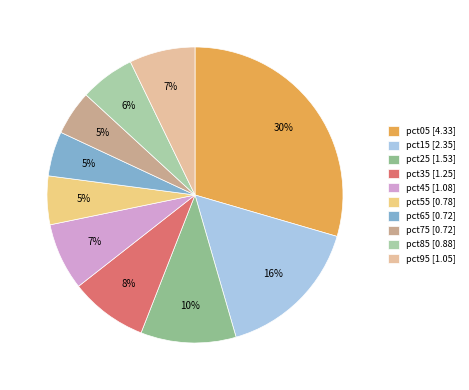

What is the change in value from pct55 to pct75?

-0.1